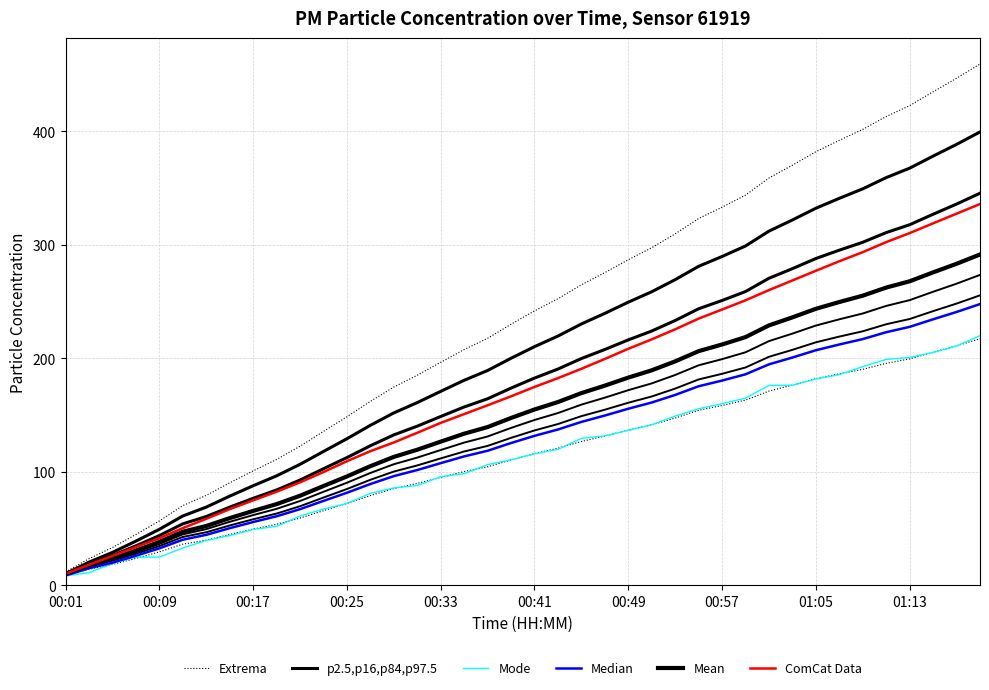

The ComCat Data series shows 494.7 at 01:13. True or false?

False